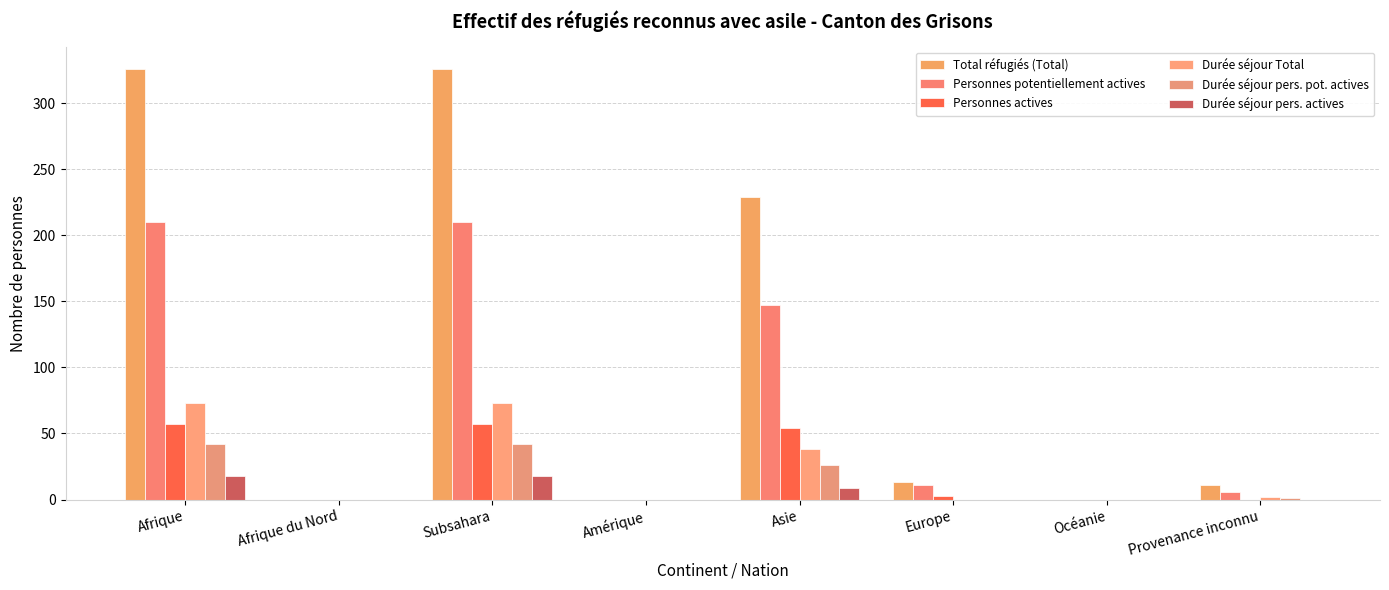

List the labels in order of Durée séjour pers. actives value, largest first.

Afrique, Subsahara, Asie, Afrique du Nord, Amérique, Europe, Océanie, Provenance inconnu